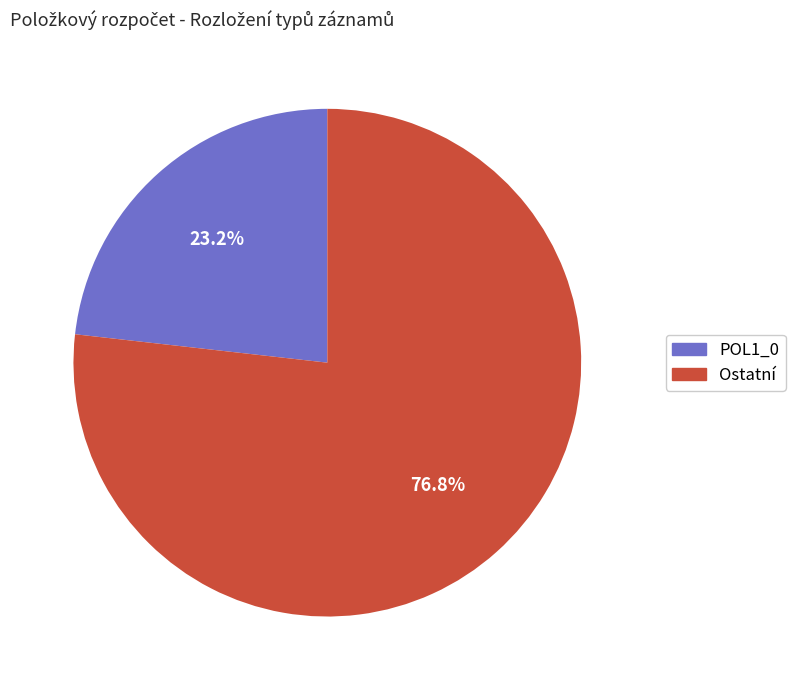

Is there a majority slice in this chart?

Yes